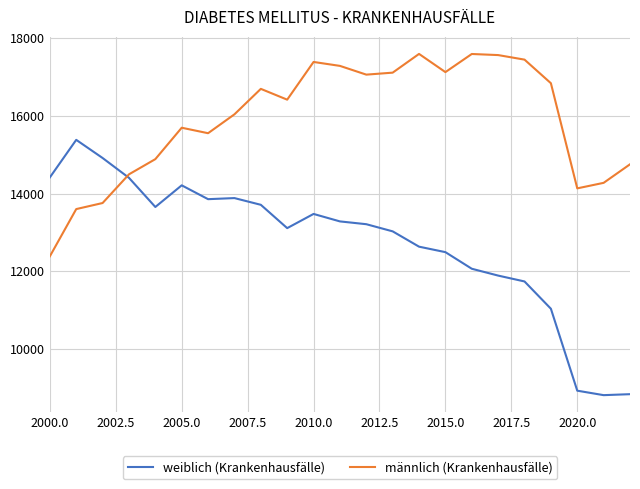

Does the chart have visible grid lines?

Yes